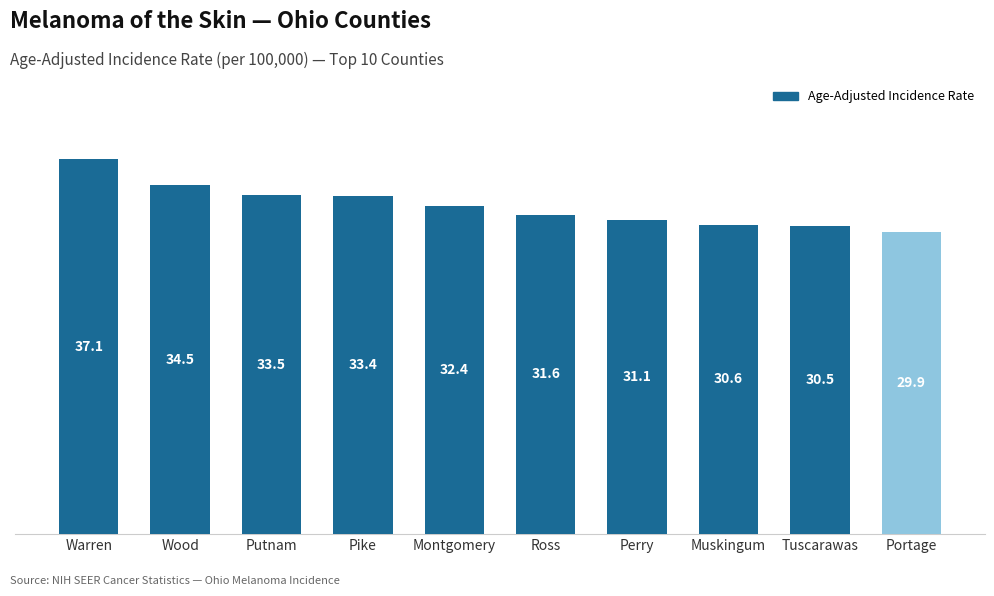

True or false: the data shows 7.5 at Putnam.

False